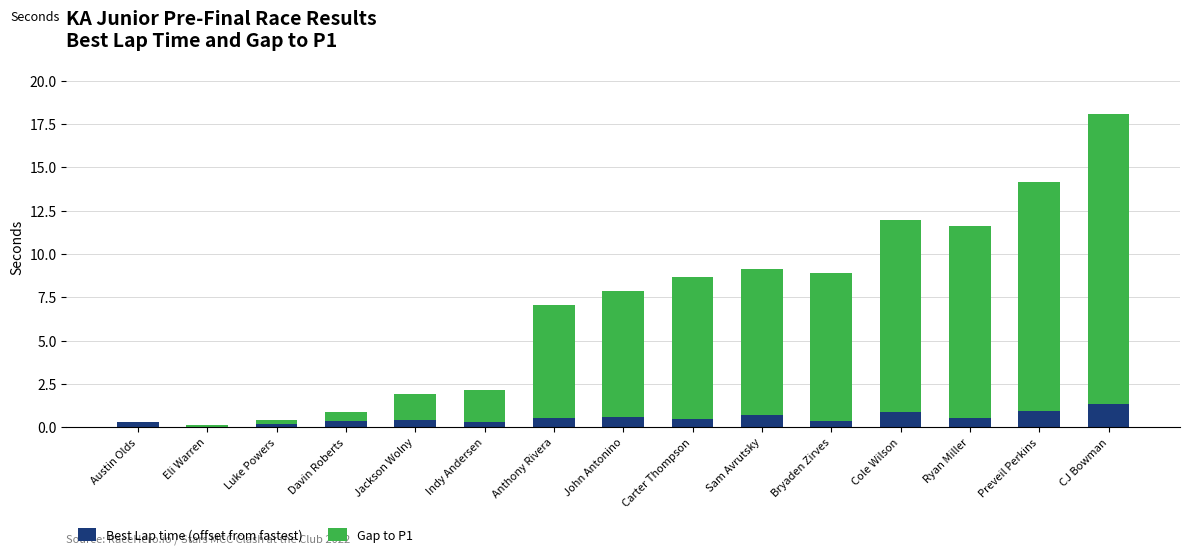

What is the highest value of the Best Lap time (offset from fastest) series?

1.3